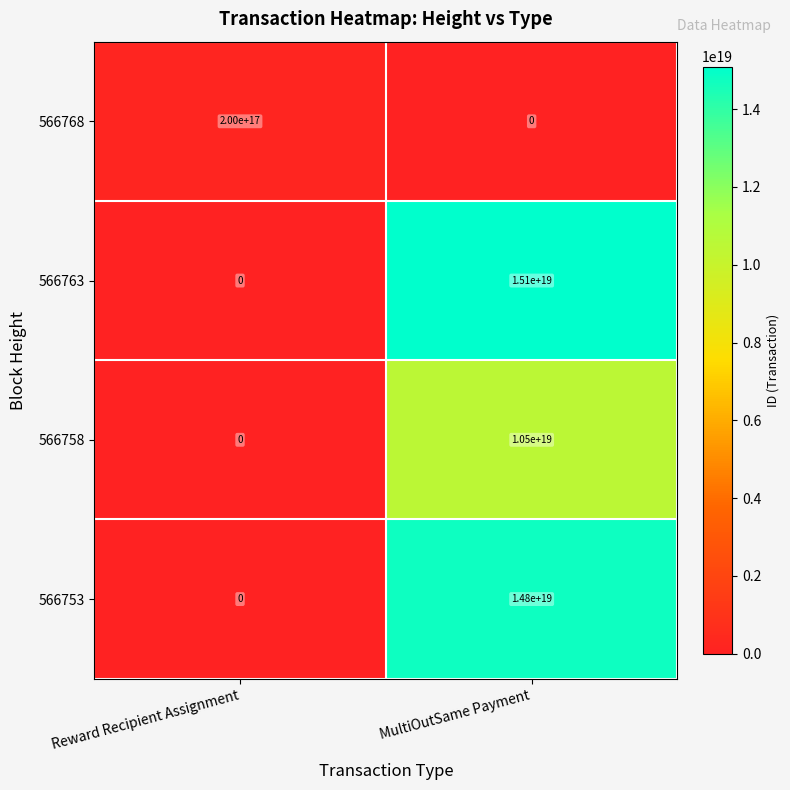

Between Reward Recipient Assignment and MultiOutSame Payment, which series saw the biggest shift?

566763